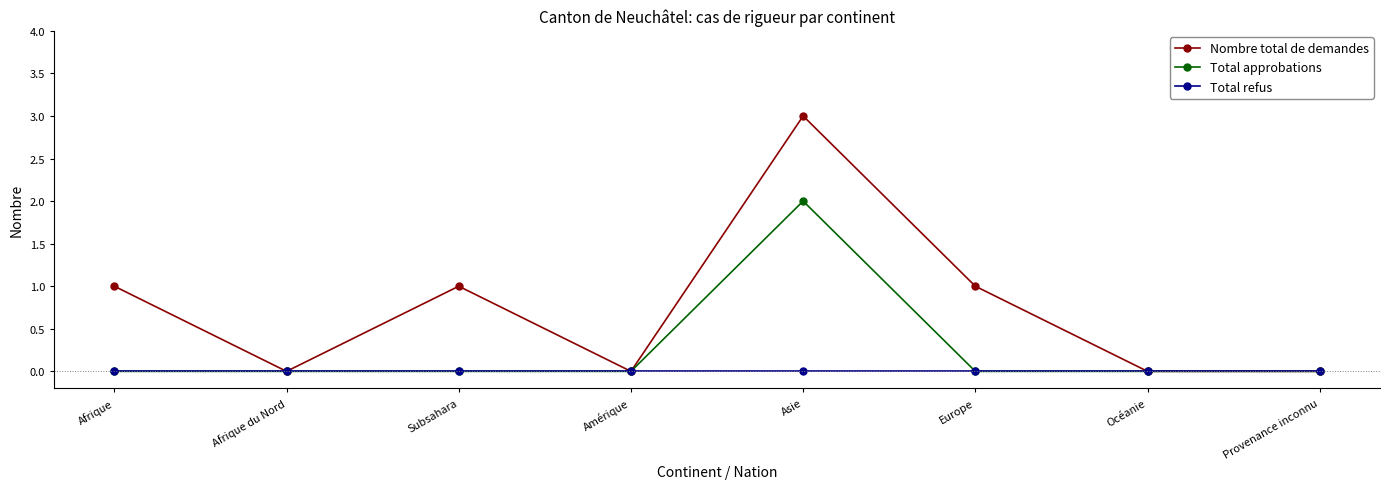

Which series has the widest spread of values?

Nombre total de demandes